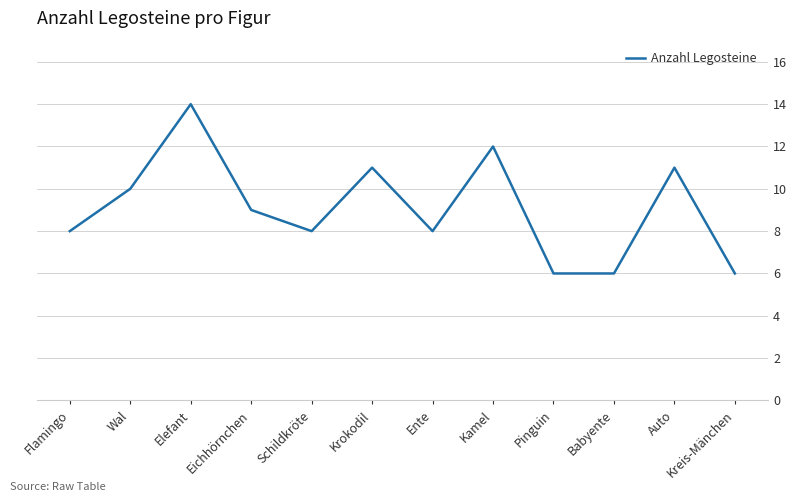

What is the average value?

9